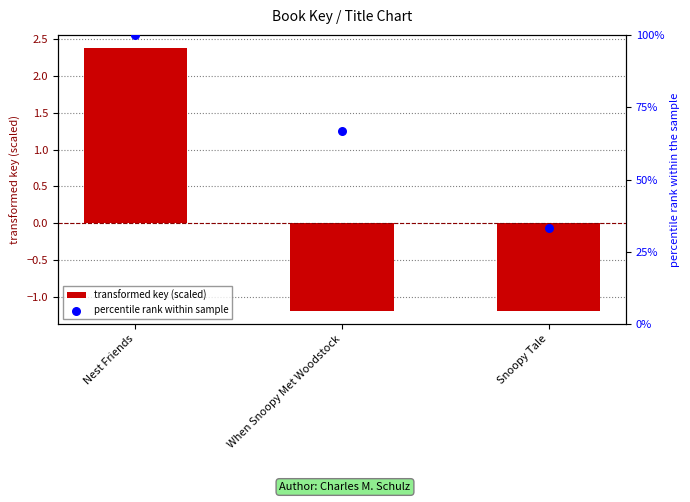

What is the total value across all series at Snoopy Tale?

32.1